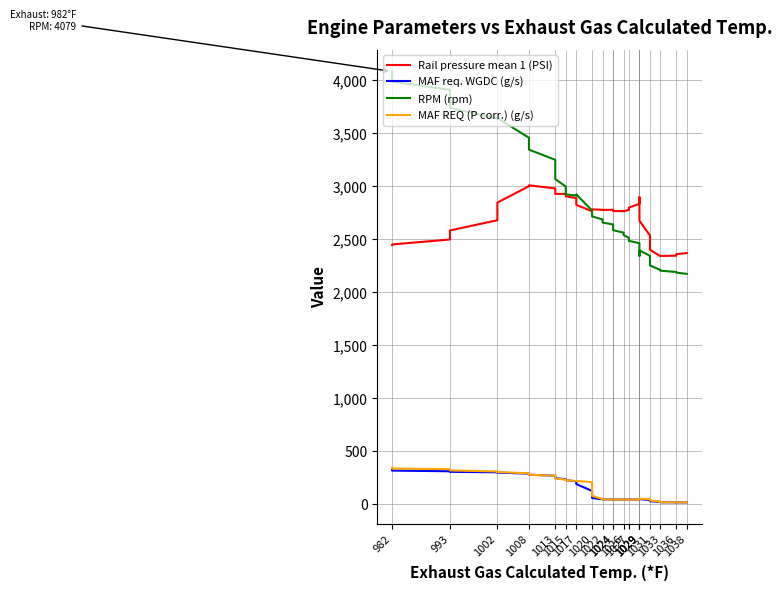

Between which two adjacent categories do MAF REQ (P corr.) (g/s) and MAF req. WGDC (g/s) first intersect?

1029 and 1029